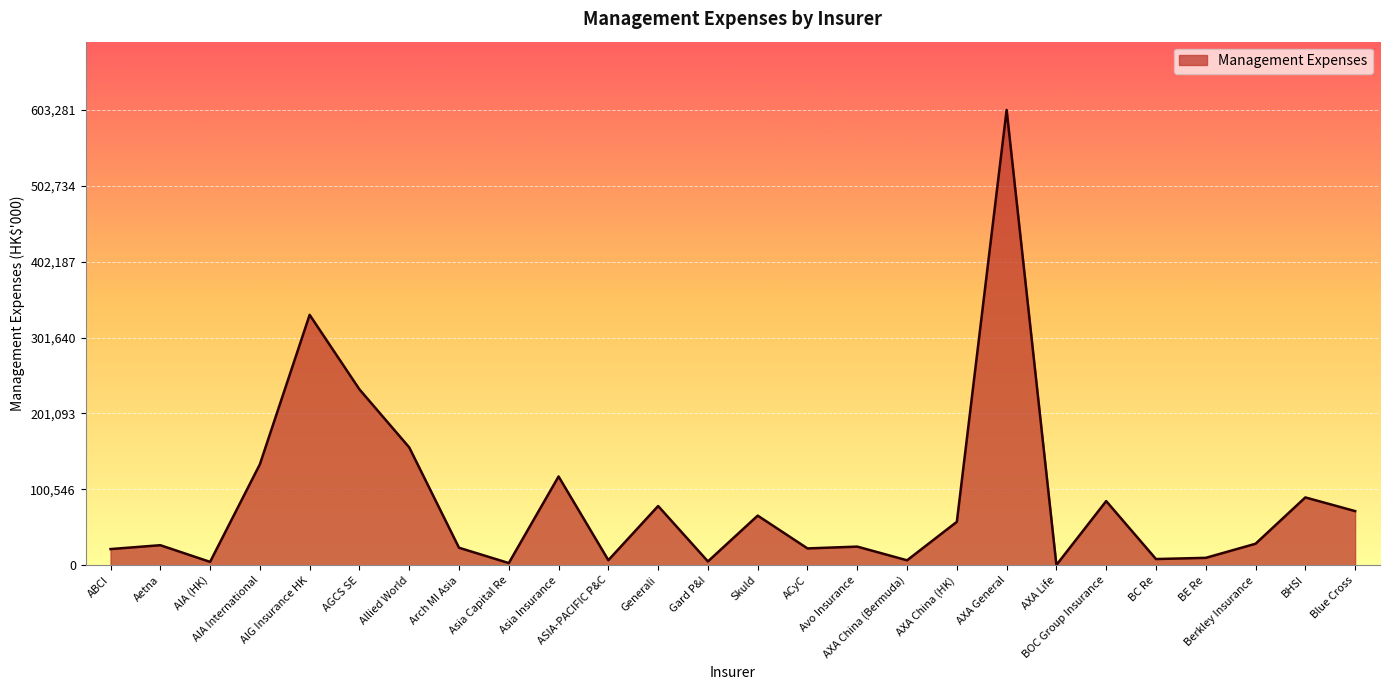

What is the maximum value shown in the chart?

603281